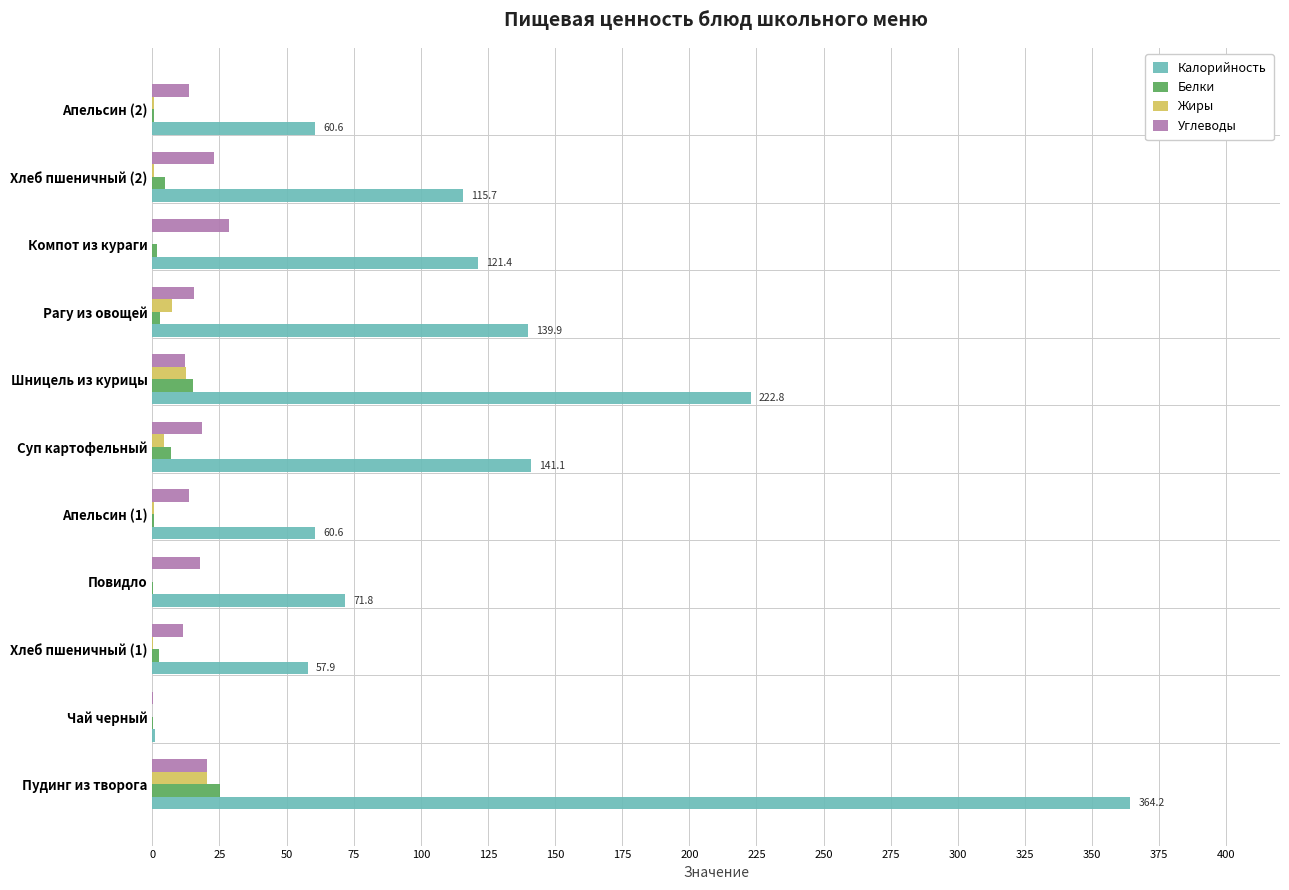

Is it true that Углеводы equals 18.5 at Суп картофельный?

True